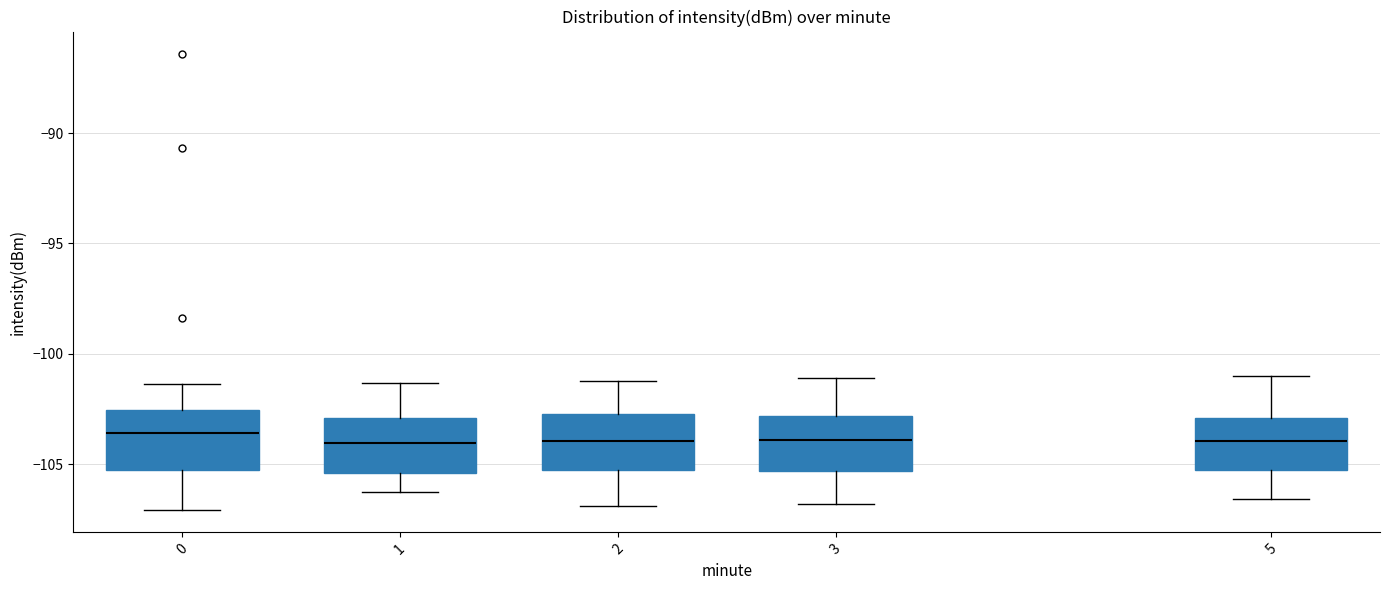

Reading left to right, read every box against the y-axis: the position of its median line, the range the box covers, and the ends of its whiskers. The values are not printed on the chart, so give them approximately, as read against the axis.

0: median -103.5, box -105.5 to -102.5, whiskers -107.0 to -101.5
1: median -104.0, box -105.5 to -103.0, whiskers -106.5 to -101.5
2: median -104.0, box -105.5 to -102.5, whiskers -107.0 to -101.0
3: median -104.0, box -105.5 to -103.0, whiskers -107.0 to -101.0
5: median -104.0, box -105.5 to -103.0, whiskers -106.5 to -101.0